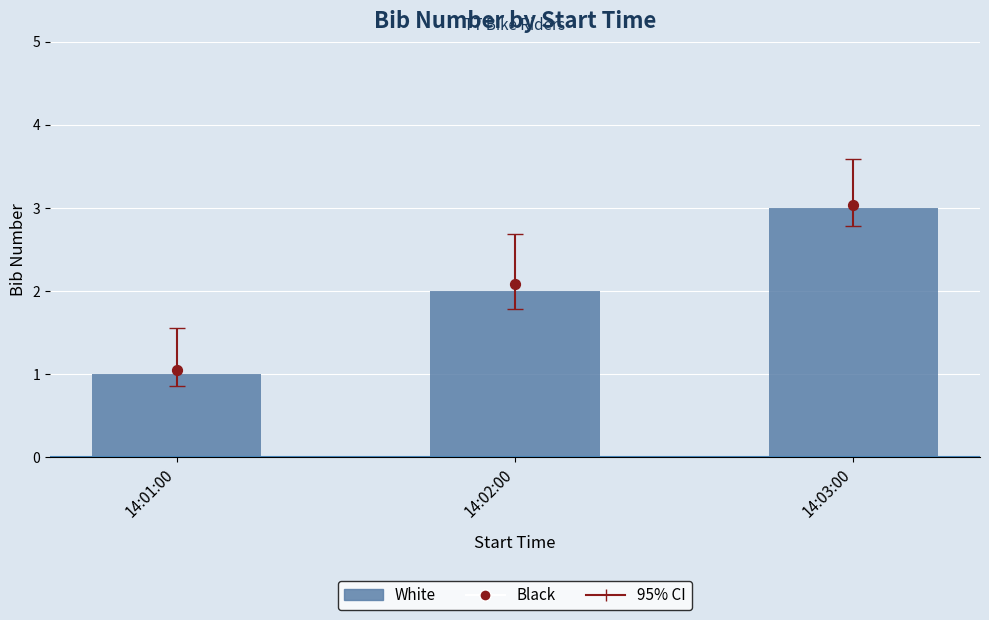

Is the value of Bib (White) at 14:03:00 greater than the value of Bib (Black) at 14:01:00?

Yes